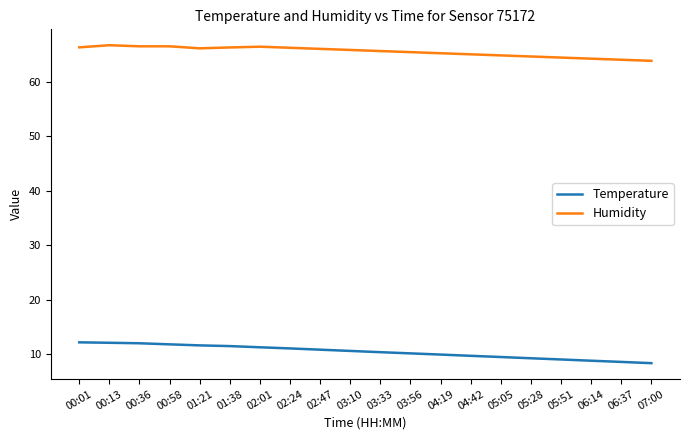

At which label does Temperature first exceed 10?

00:01